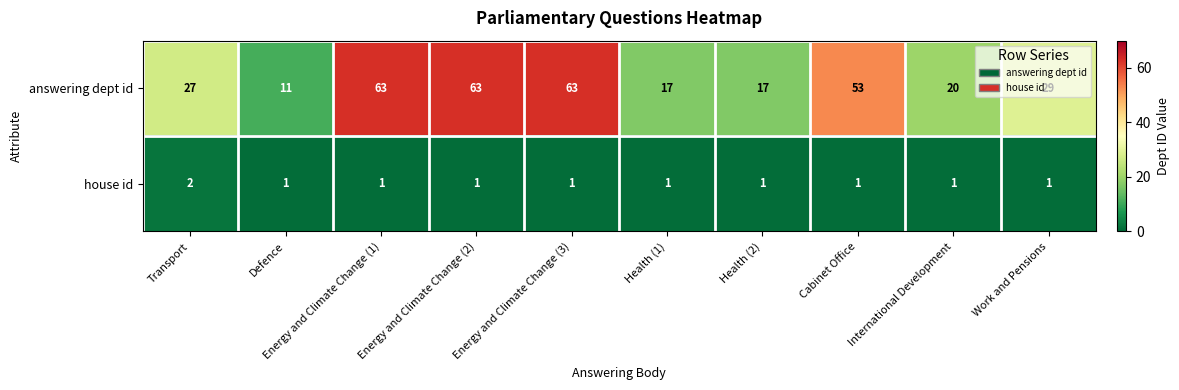

Count the house id values in the range 1 to 2.

10